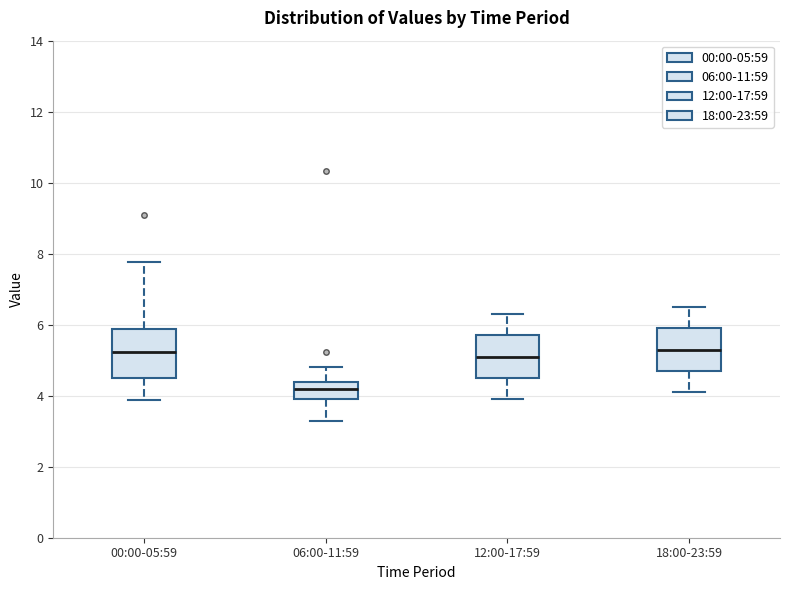

Reading left to right, read every box against the y-axis: the position of its median line, the range the box covers, and the ends of its whiskers. The values are not printed on the chart, so give them approximately, as read against the axis.

00:00-05:59: median 5.2, box 4.6 to 5.8, whiskers 3.8 to 7.8
06:00-11:59: median 4.2, box 4.0 to 4.4, whiskers 3.4 to 4.8
12:00-17:59: median 5.2, box 4.6 to 5.8, whiskers 4.0 to 6.4
18:00-23:59: median 5.4, box 4.8 to 6.0, whiskers 4.2 to 6.6